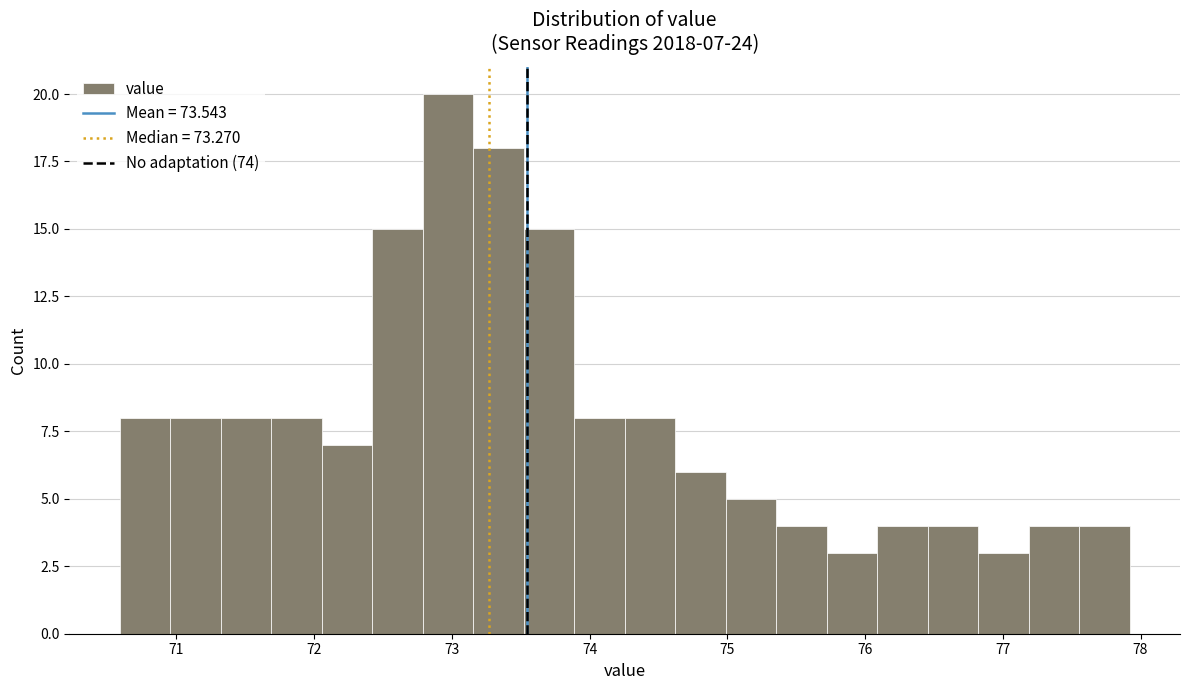

Around what value on the x-axis is the tallest bar? Give the approximate position of its centre, as read against the axis.

73.0